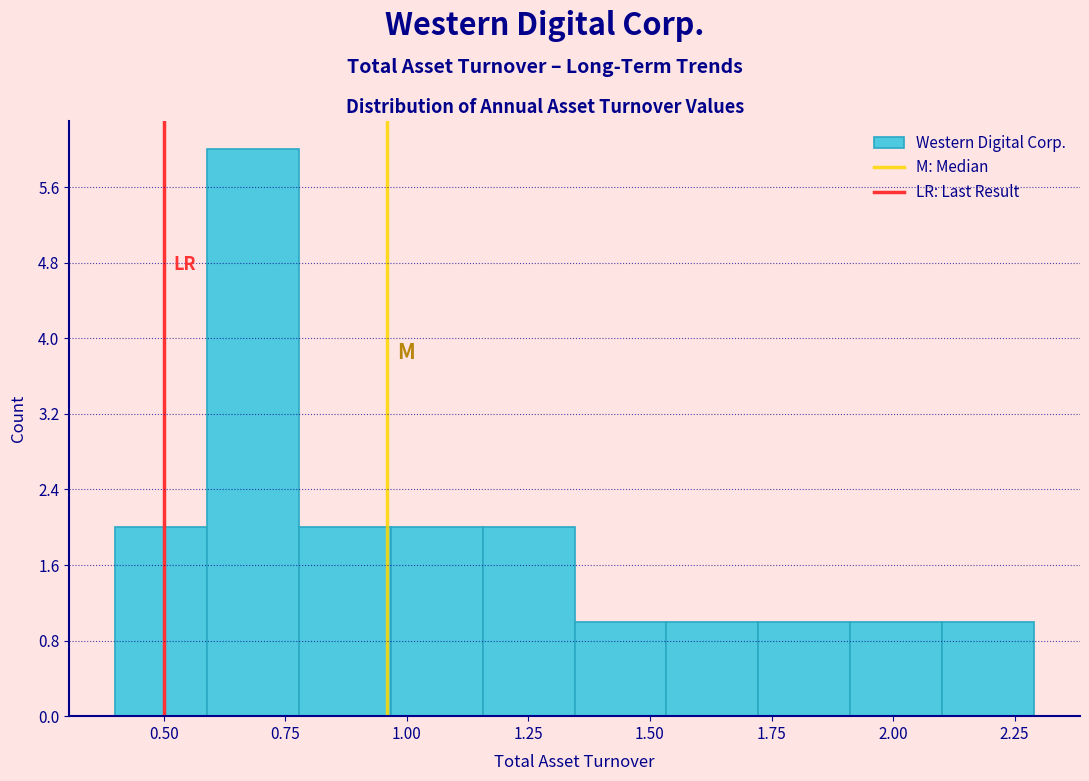

Around what value on the x-axis is the tallest bar? Give the approximate position of its centre, as read against the axis.

0.70